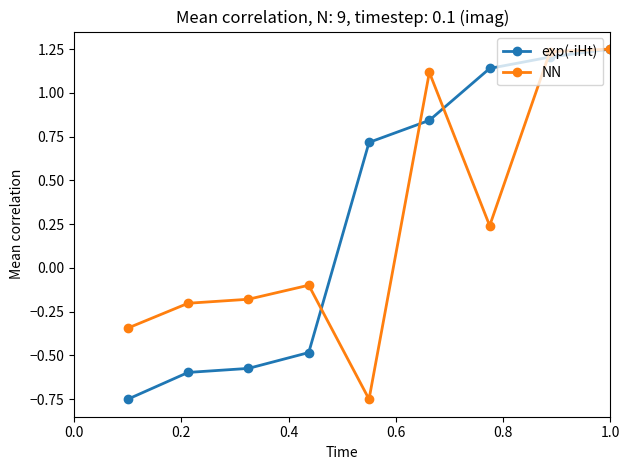

At how many categories does at least one series exceed 1?

4